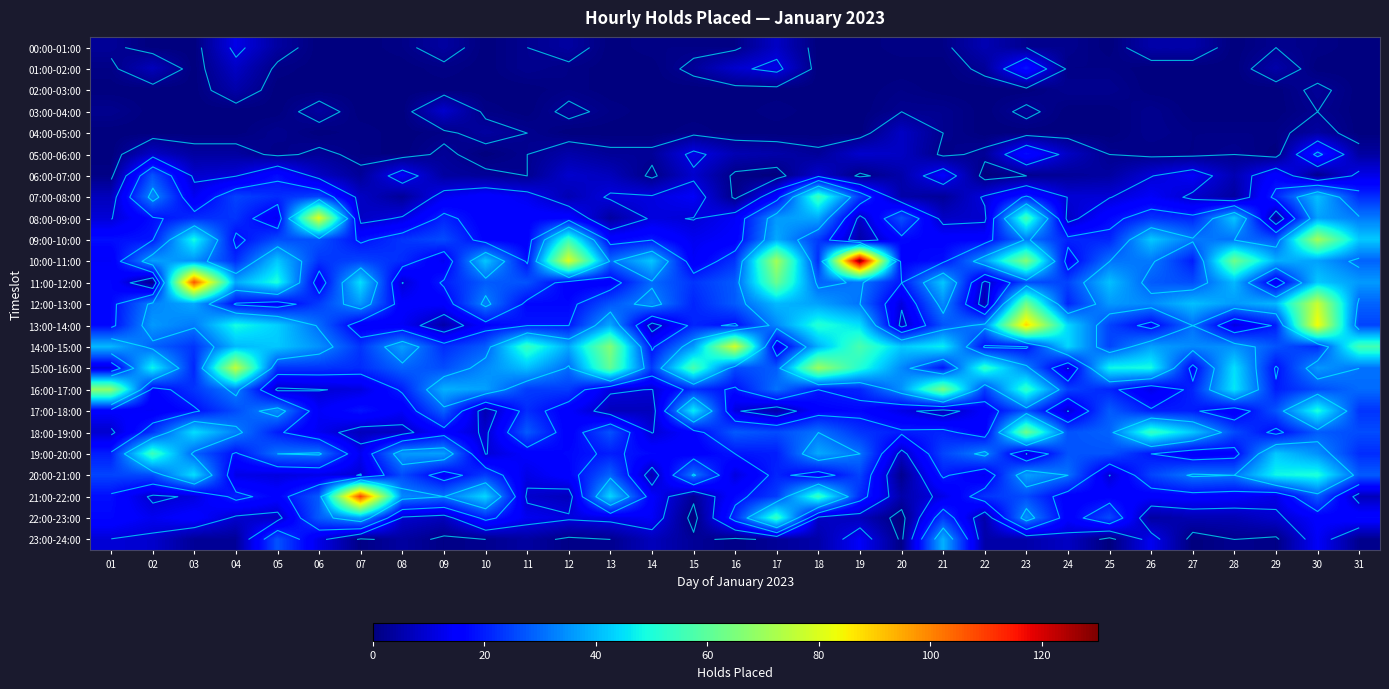

At which category is the sum across all series the highest?

30